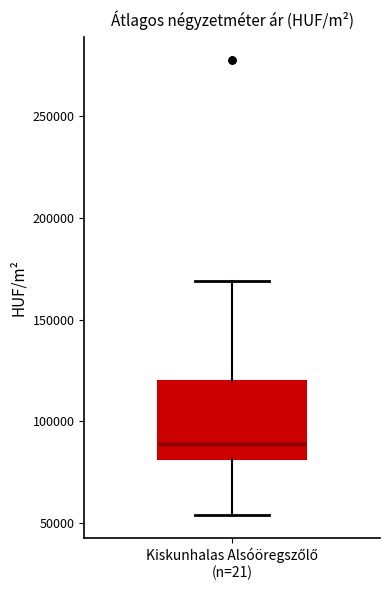

Read this box plot against the y-axis: the position of the median line, the range covered by the box, and the ends of both whiskers. The values are not printed on the chart, so give them approximately, as read against the axis.

median 90000, box 80000 to 120000, whiskers 55000 to 170000